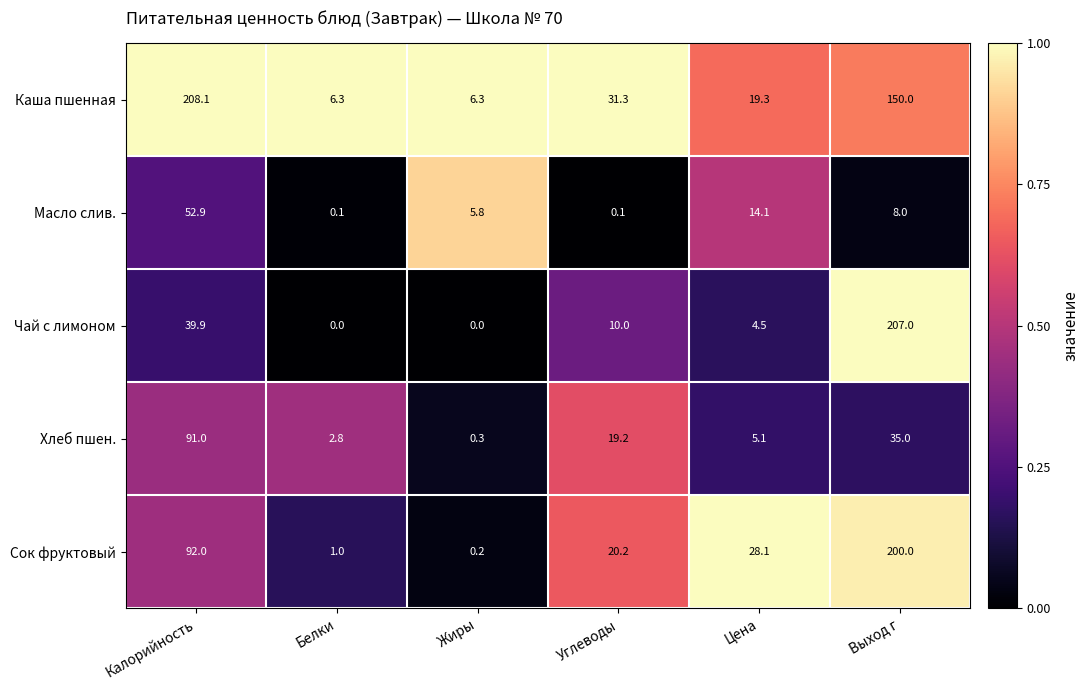

At which label is Чай с лимоном closest to 103?

Калорийность